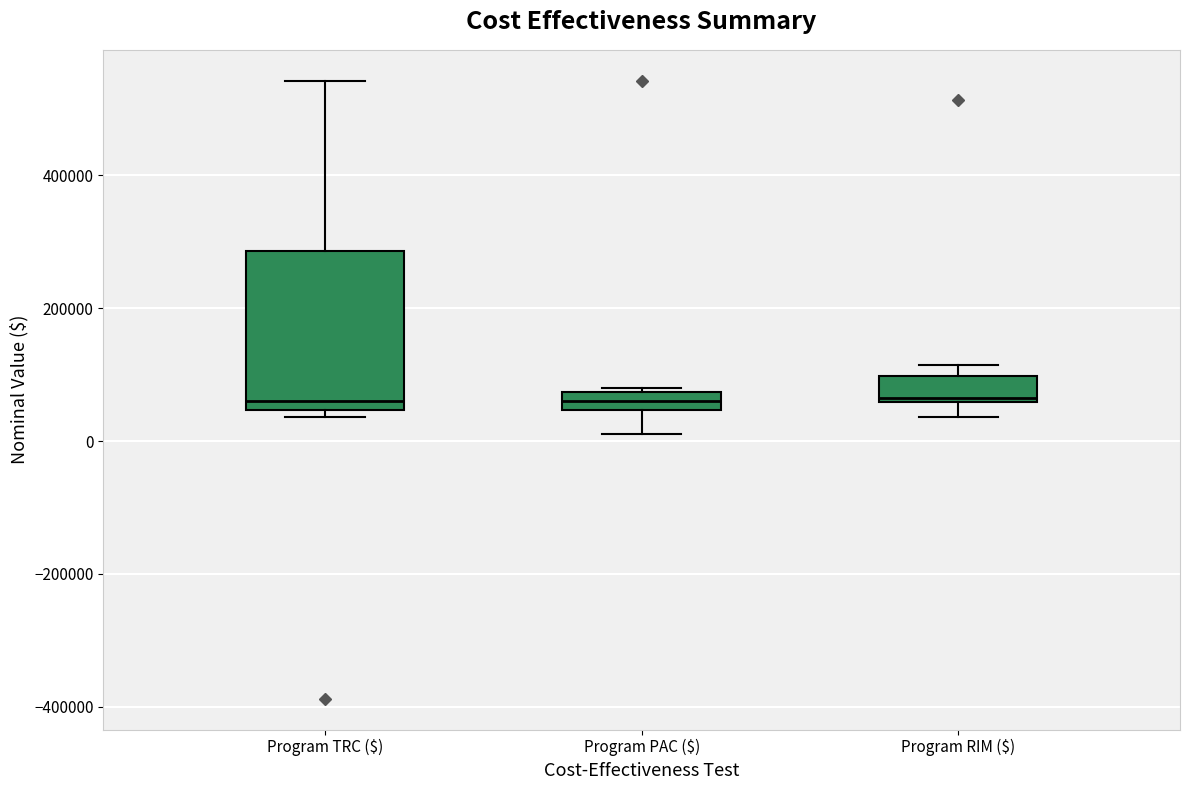

Where does the lower whisker of the box for Program RIM ($) end on the y-axis? The values are not printed on the chart, so give them approximately, as read against the axis.

40000